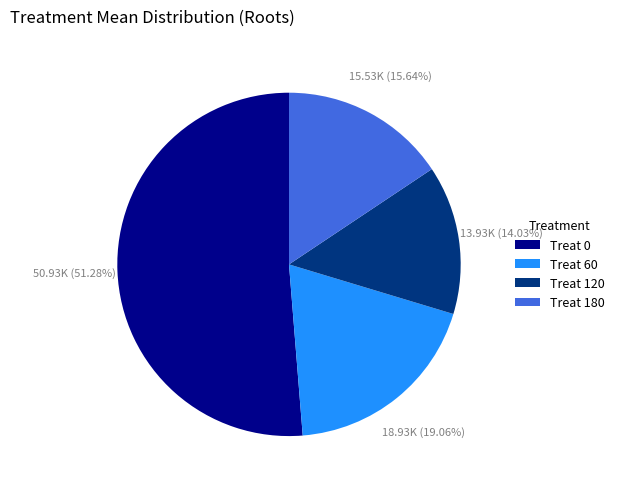

Is the sum of Treat 60 and Treat 120 greater than half?

No